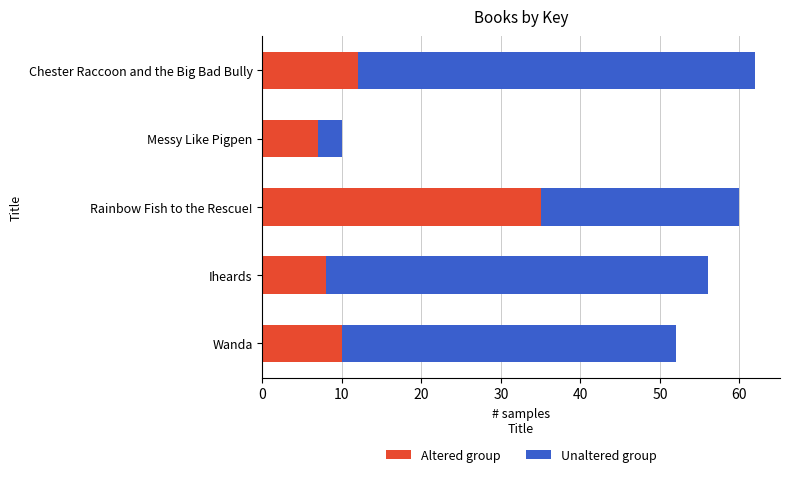

Is it true that Altered group equals 4 at Chester Raccoon and the Big Bad Bully?

False